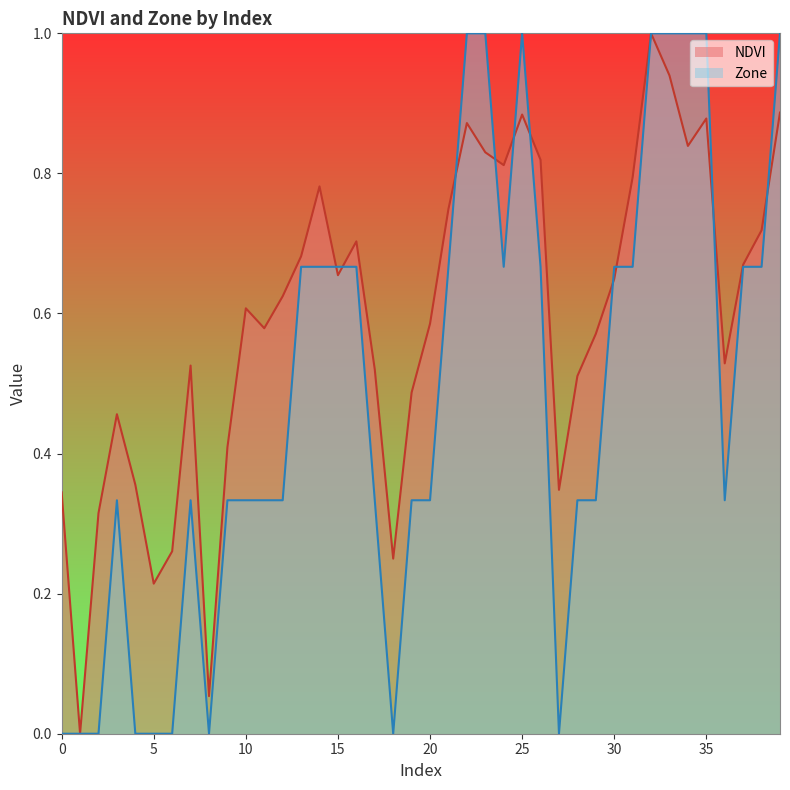

Rank the categories by NDVI value from highest to lowest.

32, 33, 39, 25, 35, 22, 34, 23, 26, 24, 31, 14, 21, 38, 16, 13, 37, 15, 30, 12, 10, 20, 11, 29, 36, 7, 17, 28, 19, 3, 9, 4, 27, 0, 2, 6, 18, 5, 8, 1